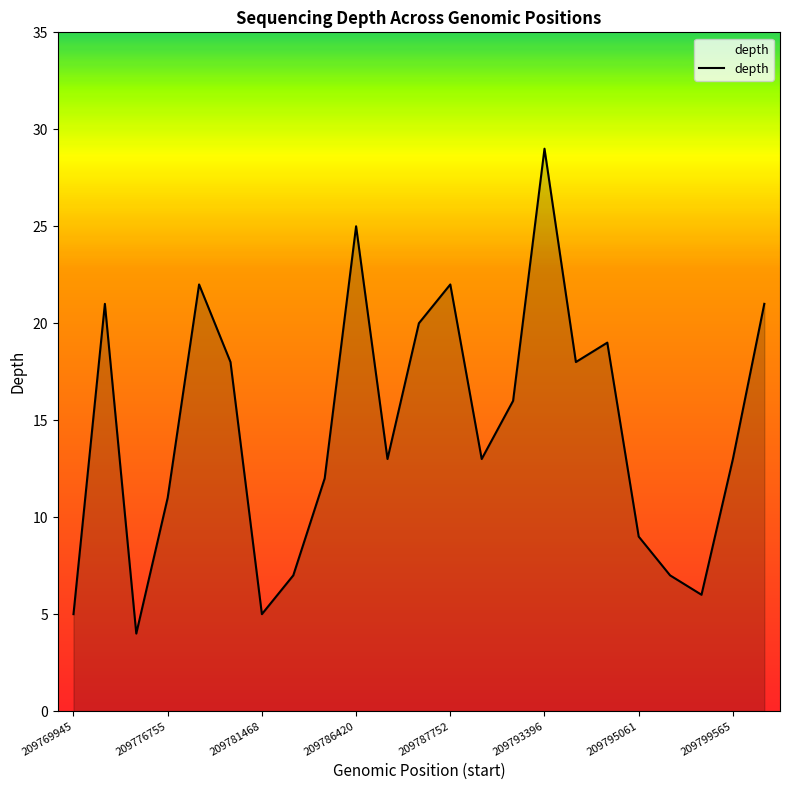

True or false: there are more than 2 points higher than both neighbors.

True